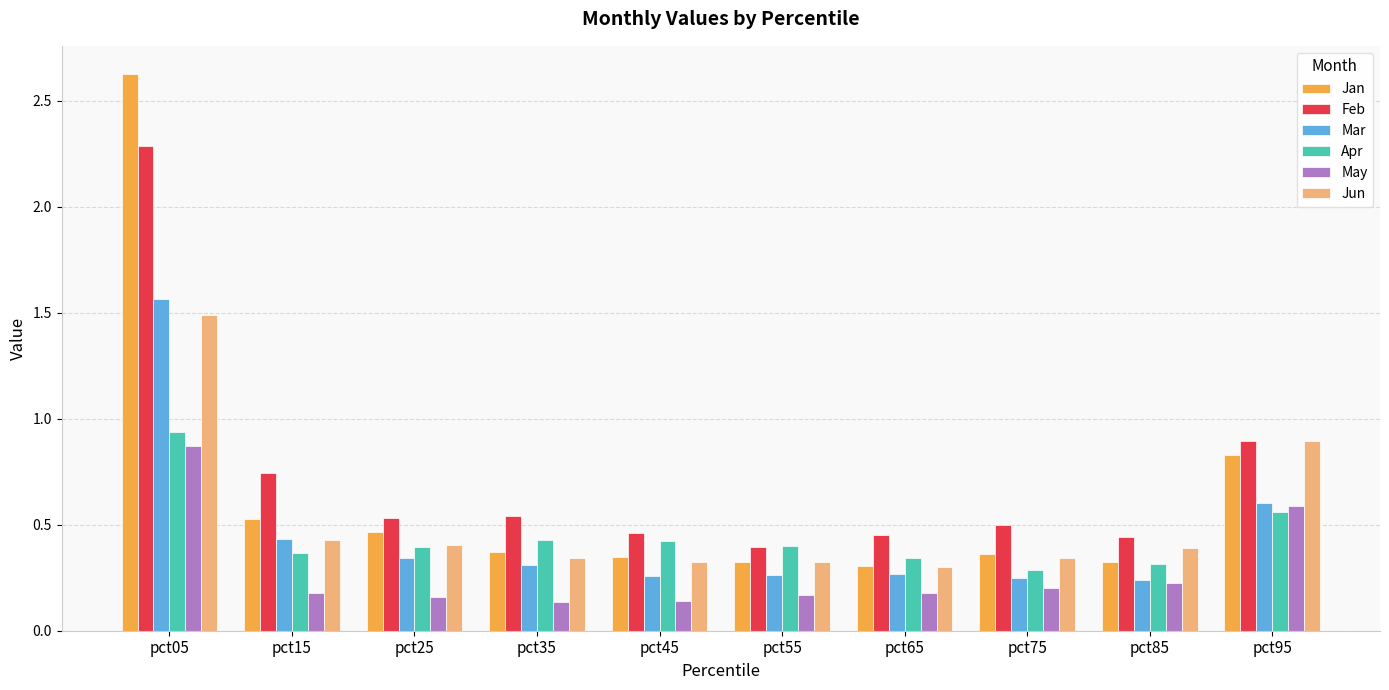

The Jan series shows 0.4 at pct75. True or false?

True